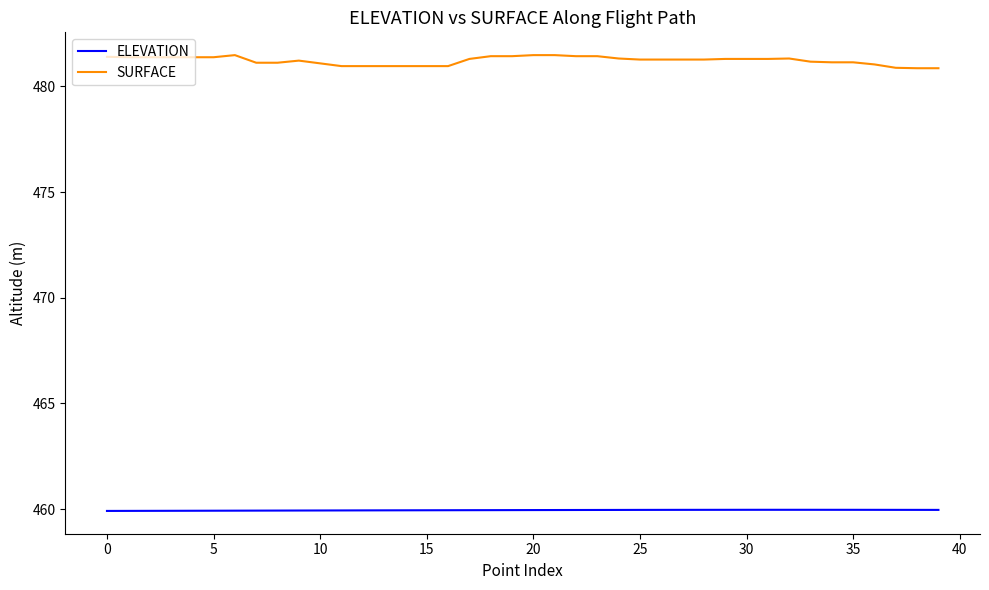

Rank the series by their maximum value, from lowest to highest.

ELEVATION, SURFACE